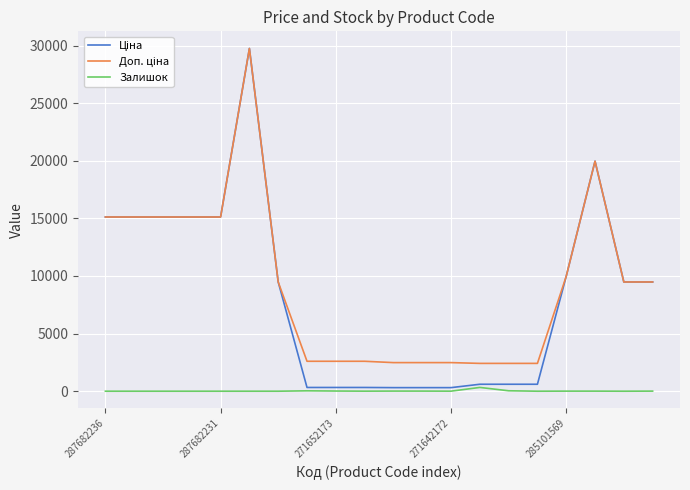

How many distinct data groups are displayed?

3